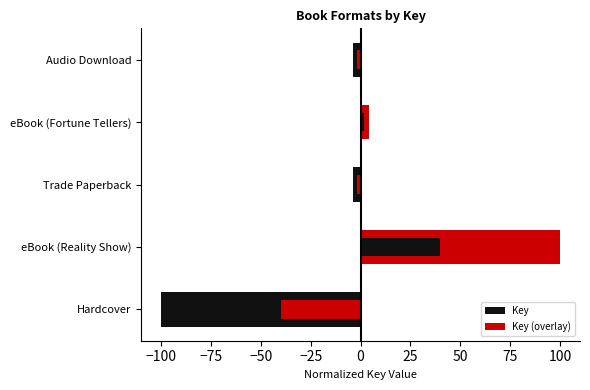

Are the bars horizontal?

Yes